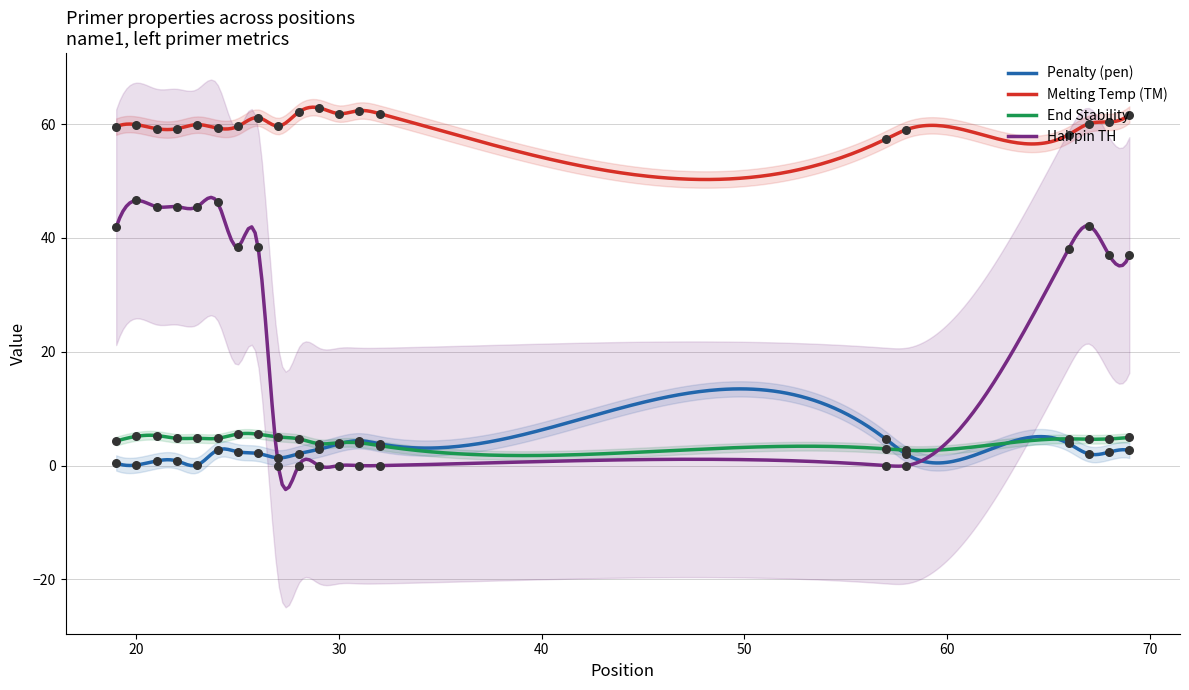

Which series has the largest Y range (max minus min)?

PRIMER_LEFT_0_HAIRPIN_TH